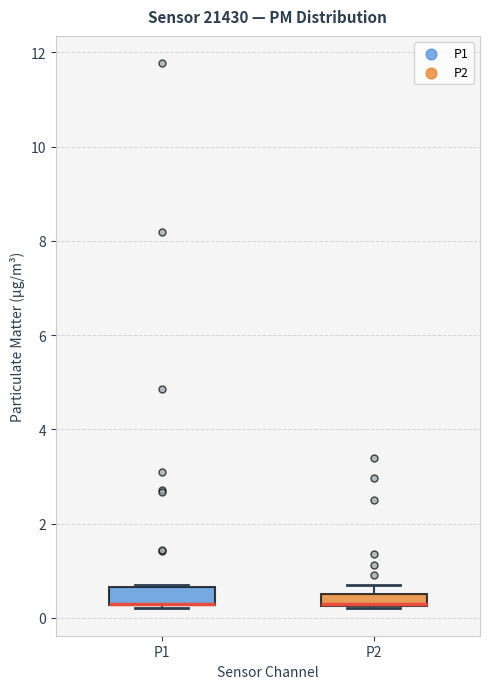

Where is the lower edge of the box for P1 on the y-axis? The values are not printed on the chart, so give them approximately, as read against the axis.

0.2